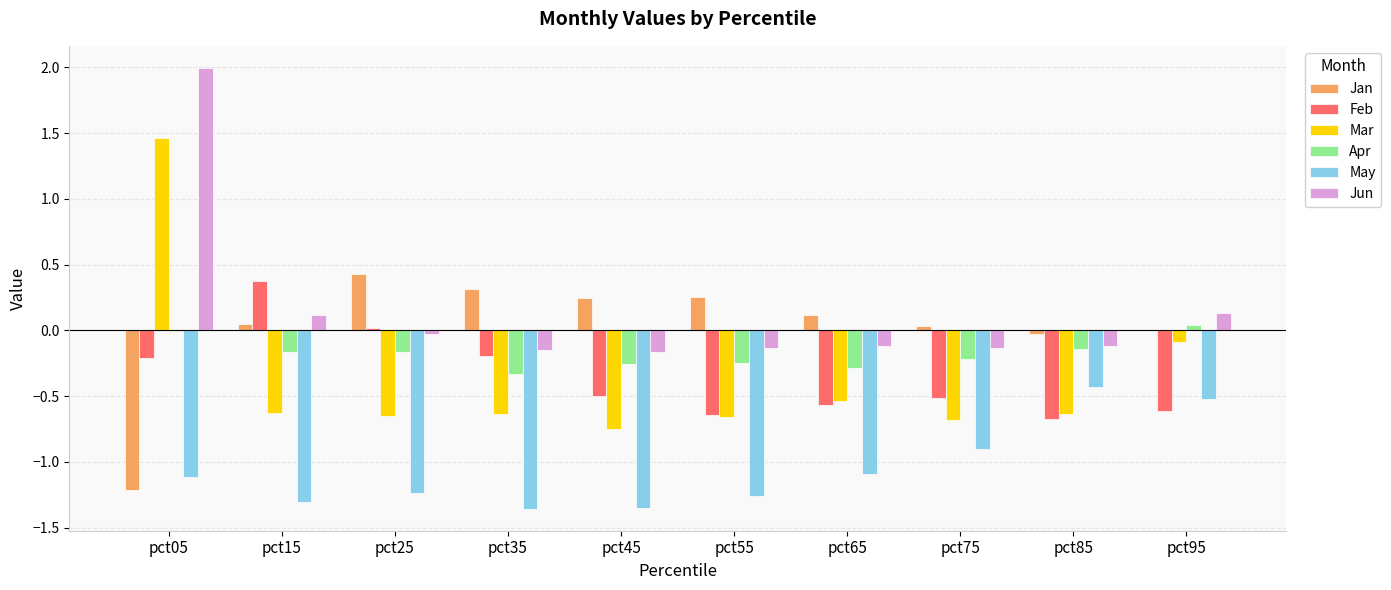

What is the maximum value shown in the chart?

2.0